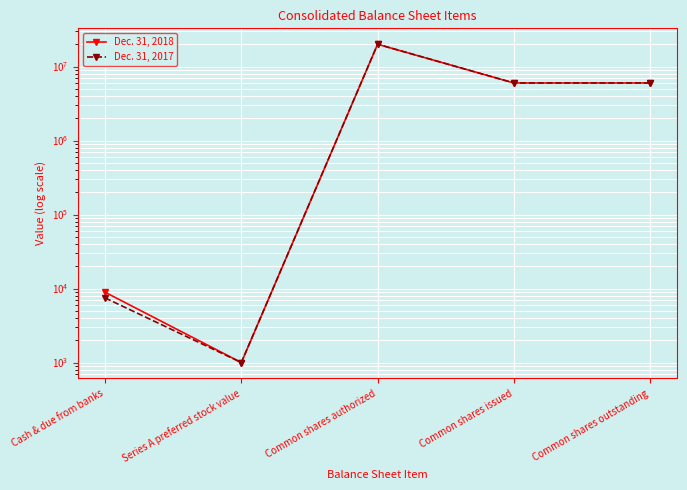

The value of Dec. 31, 2017 at Cash & due from banks is 13348. True or false?

False